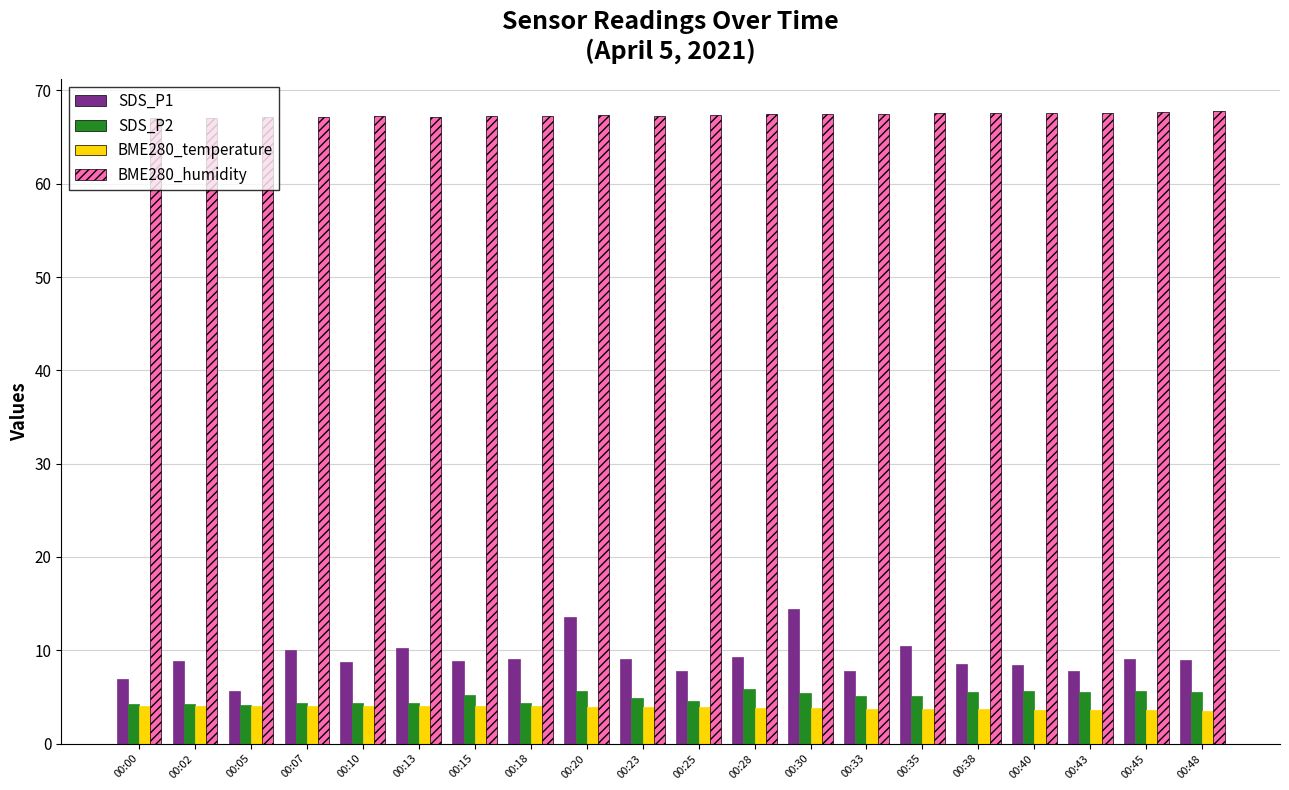

What are all the series names shown in the legend?

SDS_P1, SDS_P2, BME280_temperature, BME280_humidity